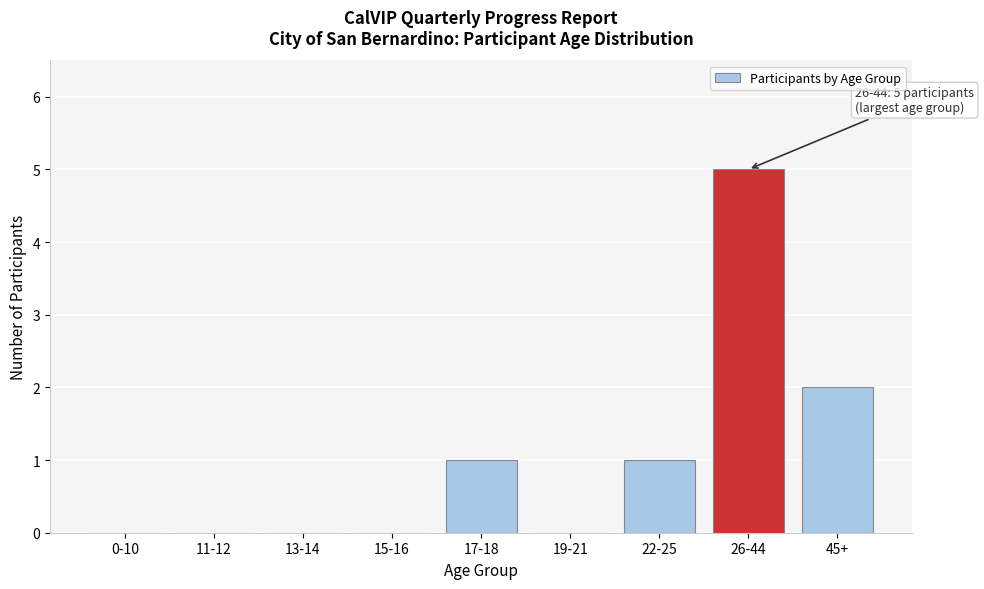

Reading right to left, extract all data points from this chart.

45+=2	26-44=5	22-25=1	19-21=0	17-18=1	15-16=0	13-14=0	11-12=0	0-10=0